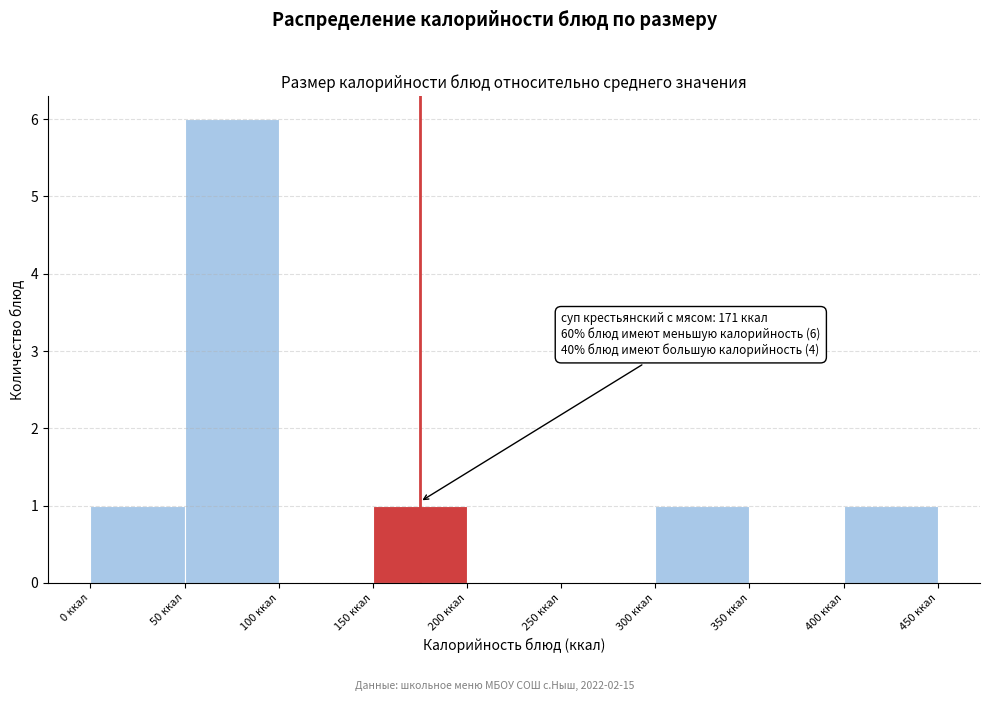

Over which range of the x-axis is the bar tallest?

50 to 100